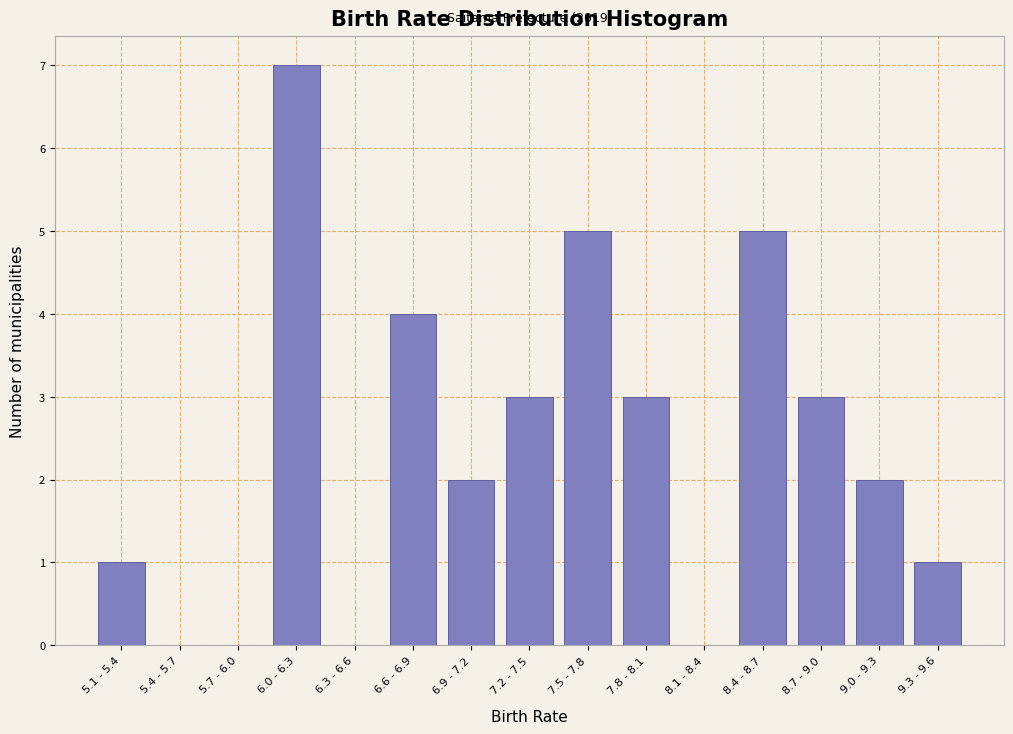

Reading right to left, list all the values displayed in this chart.

9.3 - 9.6=1	9.0 - 9.3=2	8.7 - 9.0=3	8.4 - 8.7=5	8.1 - 8.4=0	7.8 - 8.1=3	7.5 - 7.8=5	7.2 - 7.5=3	6.9 - 7.2=2	6.6 - 6.9=4	6.3 - 6.6=0	6.0 - 6.3=7	5.7 - 6.0=0	5.4 - 5.7=0	5.1 - 5.4=1